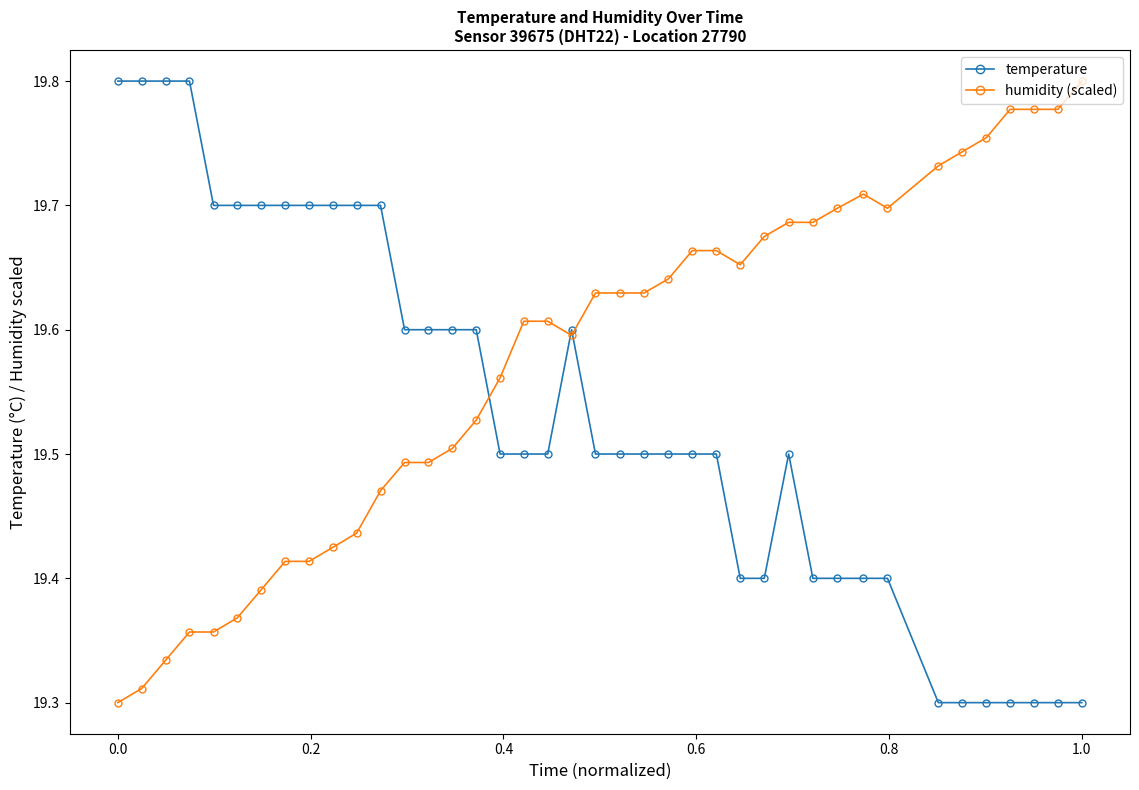

Count the humidity (scaled) values in the range 19 to 20.

40